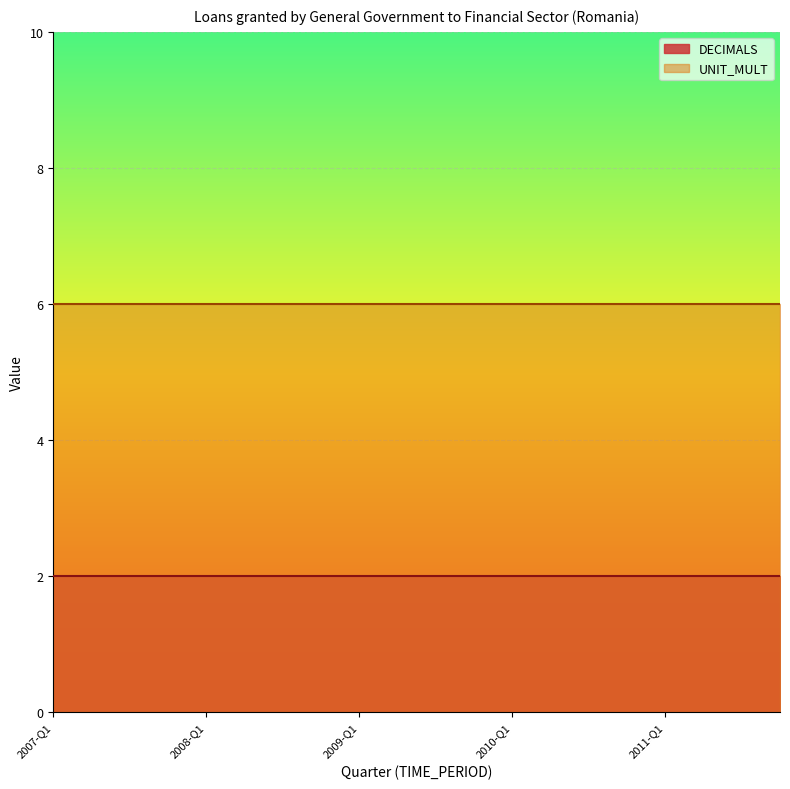

At 2011-Q4, list the series in order from largest to smallest.

UNIT_MULT, DECIMALS